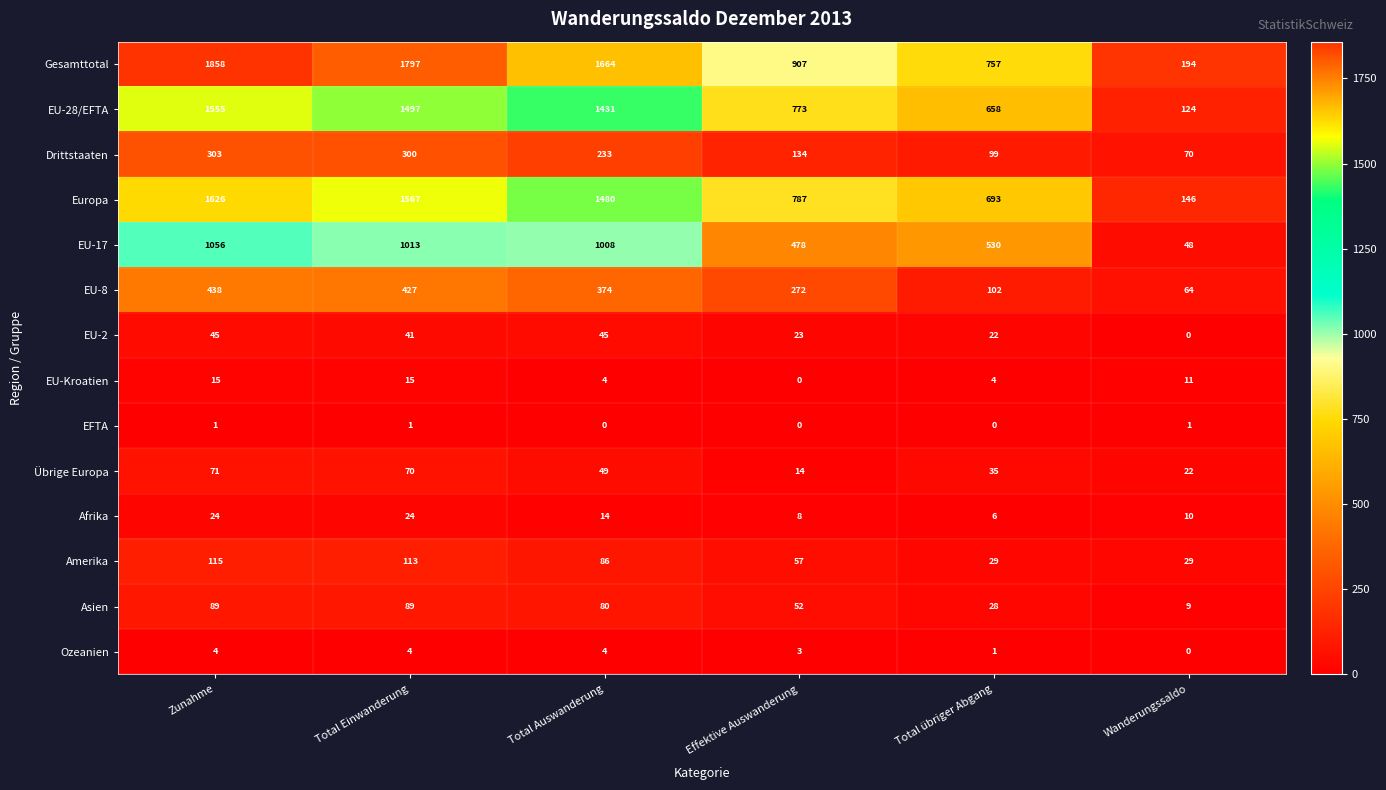

At Total übriger Abgang, list the series in order from largest to smallest.

Gesamttotal, Europa, EU-28/EFTA, EU-17, EU-8, Drittstaaten, Übrige Europa, Amerika, Asien, EU-2, Afrika, EU-Kroatien, Ozeanien, EFTA